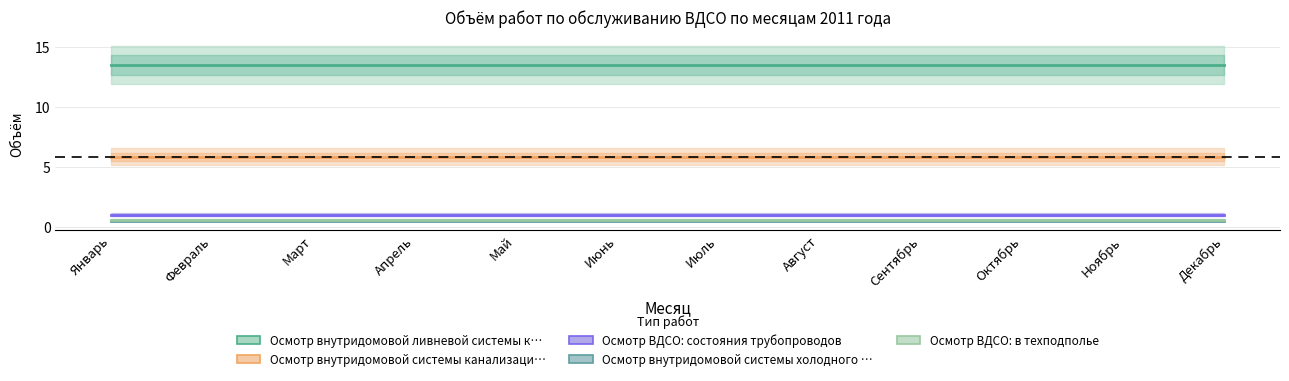

Is it true that Осмотр внутридомовой системы холодного … equals 0.5 at Январь?

True